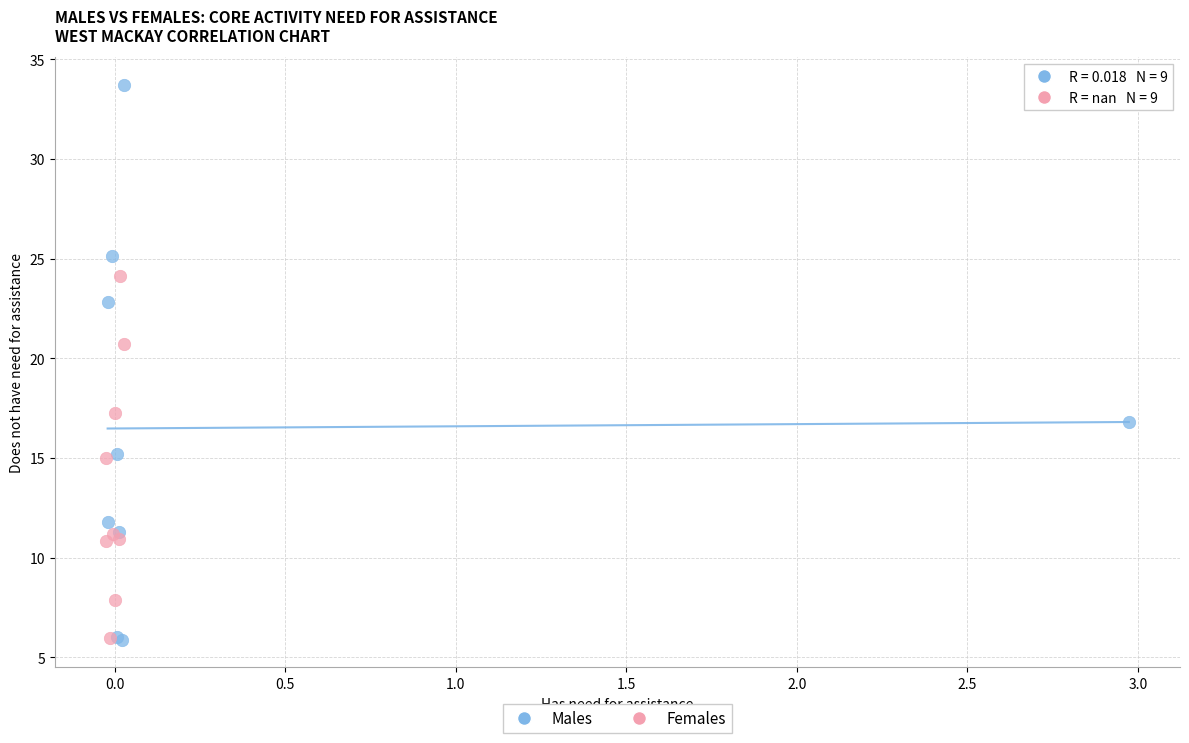

Which series has the widest spread of Y values?

Males